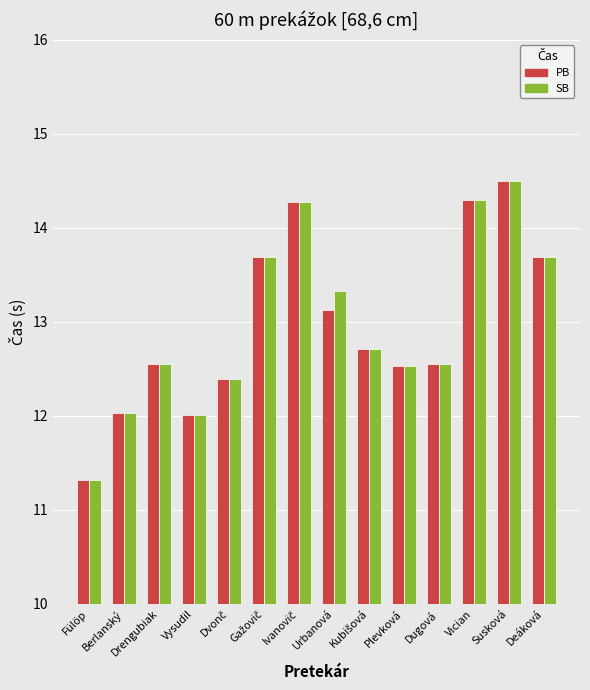

What is the difference between the maximum and minimum values in the SB series?

3.2